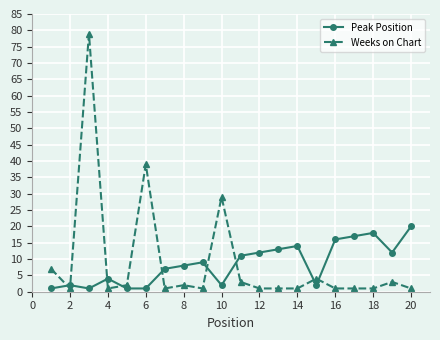

How many series are shown in this chart?

2